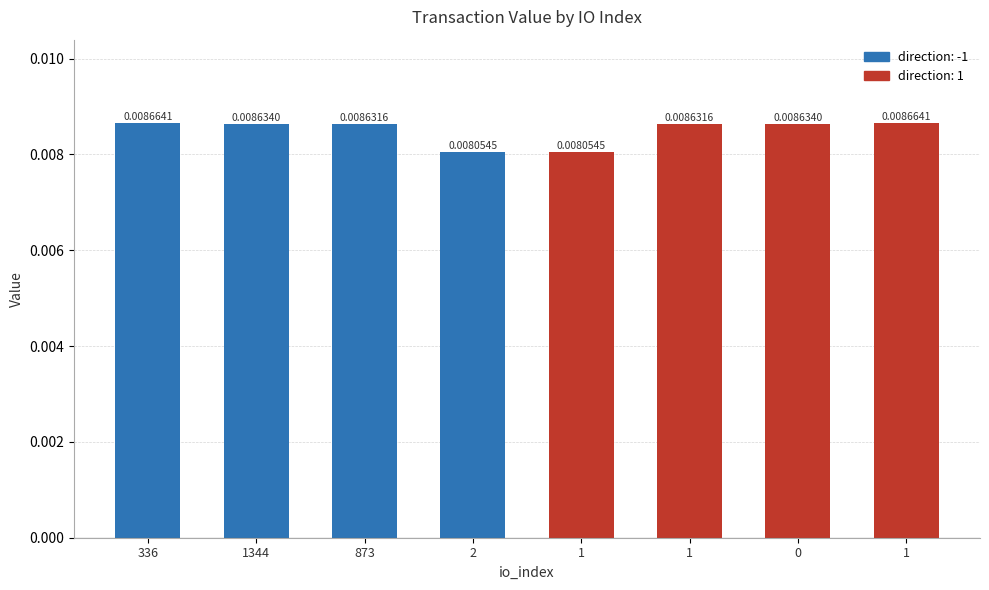

Which category has the lowest value across all series?

2